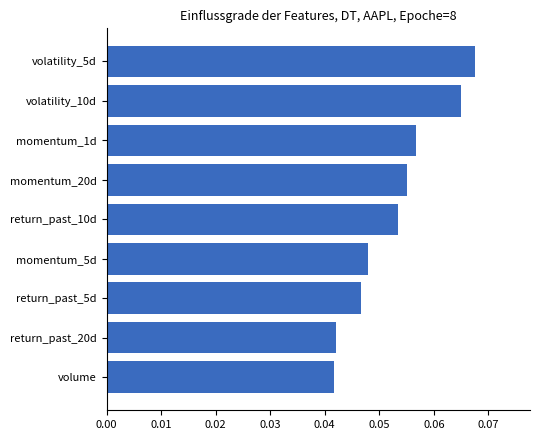

How many values are between 0 and 1?

9